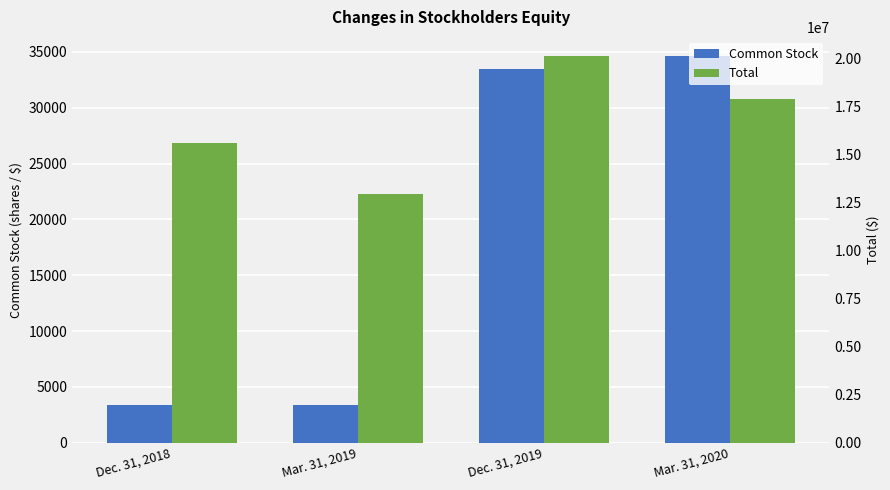

Count the number of categories in the chart.

4